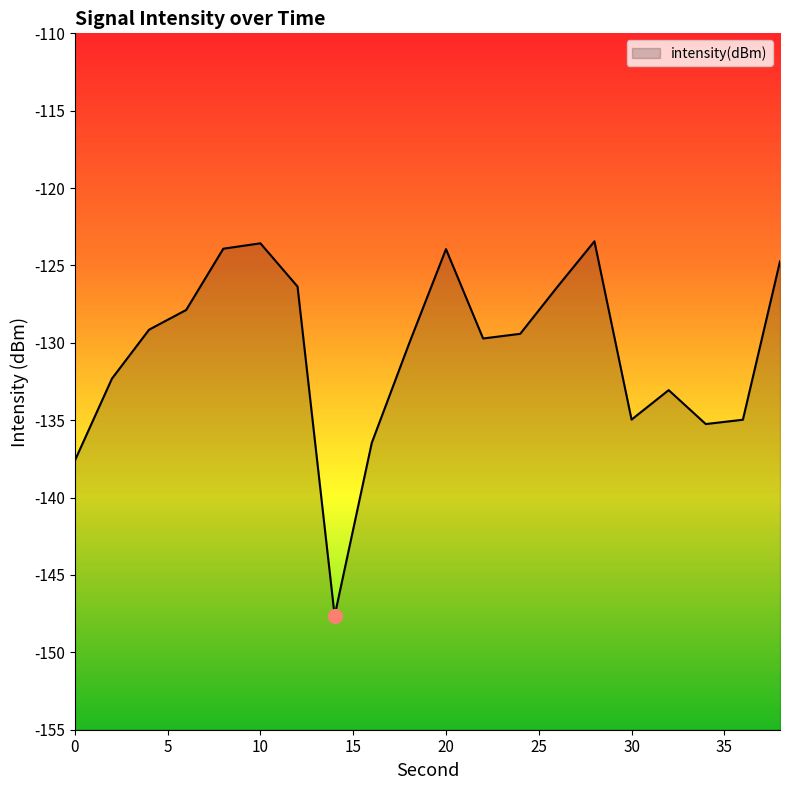

What is the sum of the values at 20 and 4?

-253.1